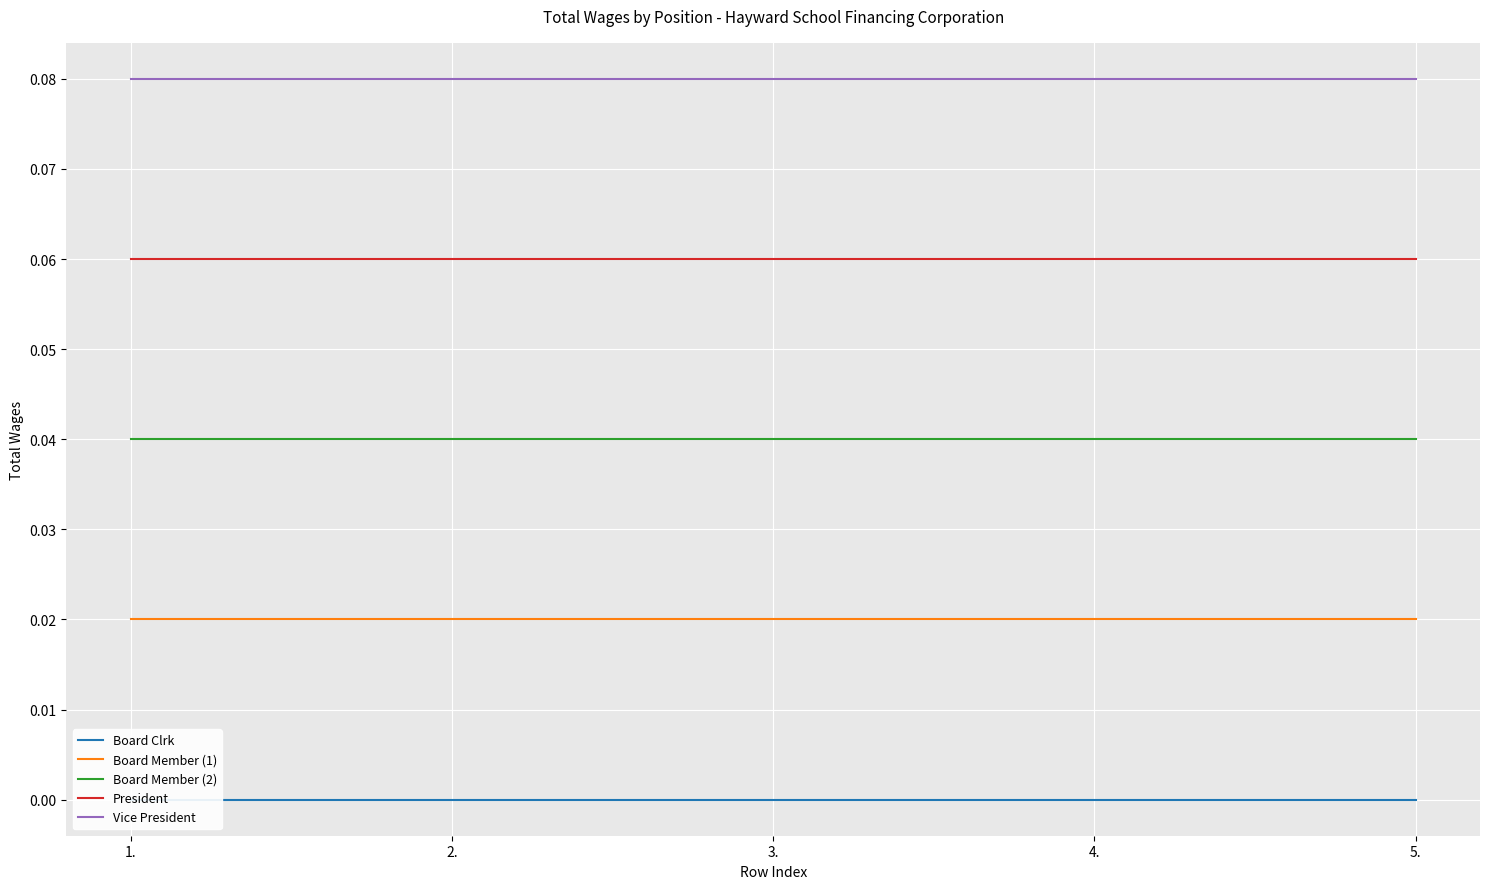

Is the value of Board Member (1) at 1. greater than the value of Vice President at 2.?

No